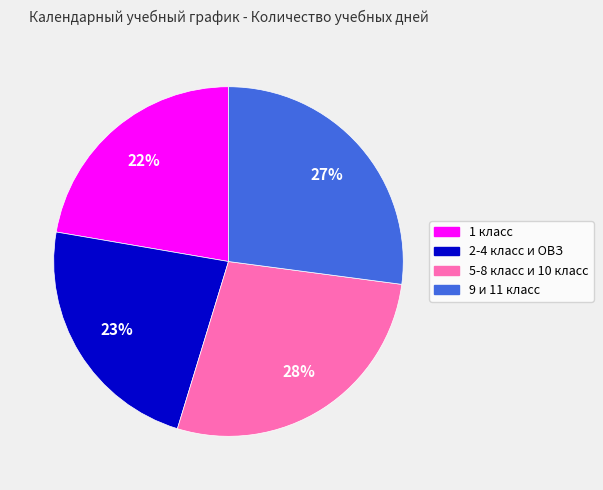

Approximately how many times larger is the value at 9 и 11 класс compared to 2-4 класс и ОВЗ?

1.2